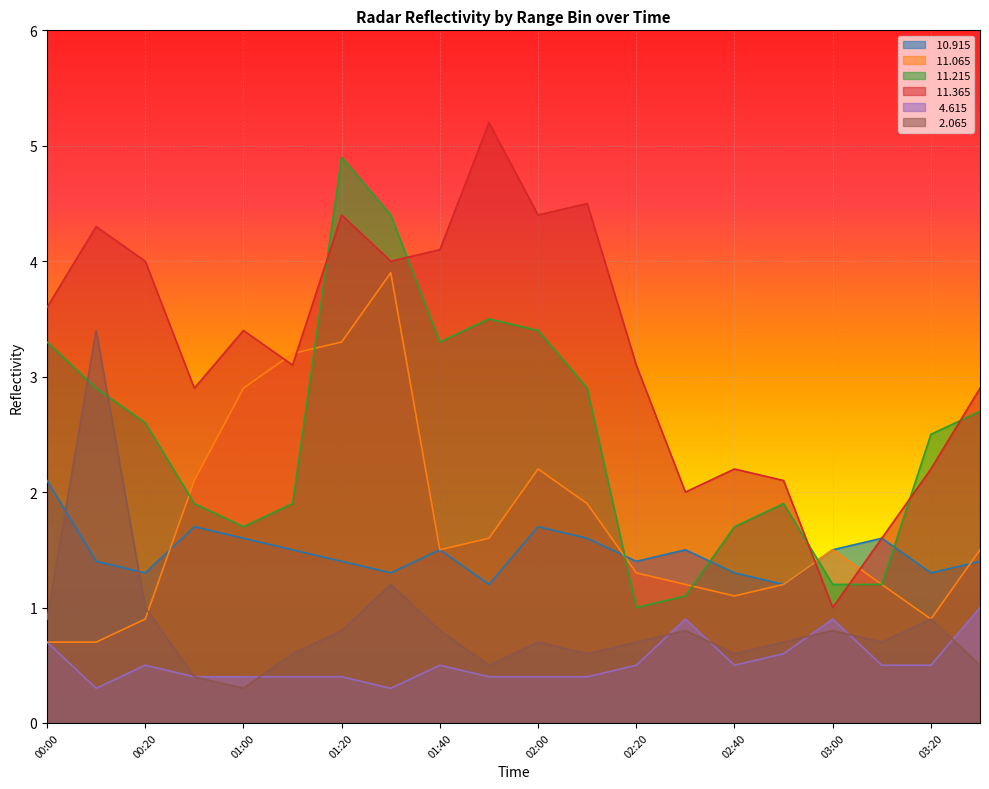

Is it true that  11.065 equals 2.5 at 01:40?

False